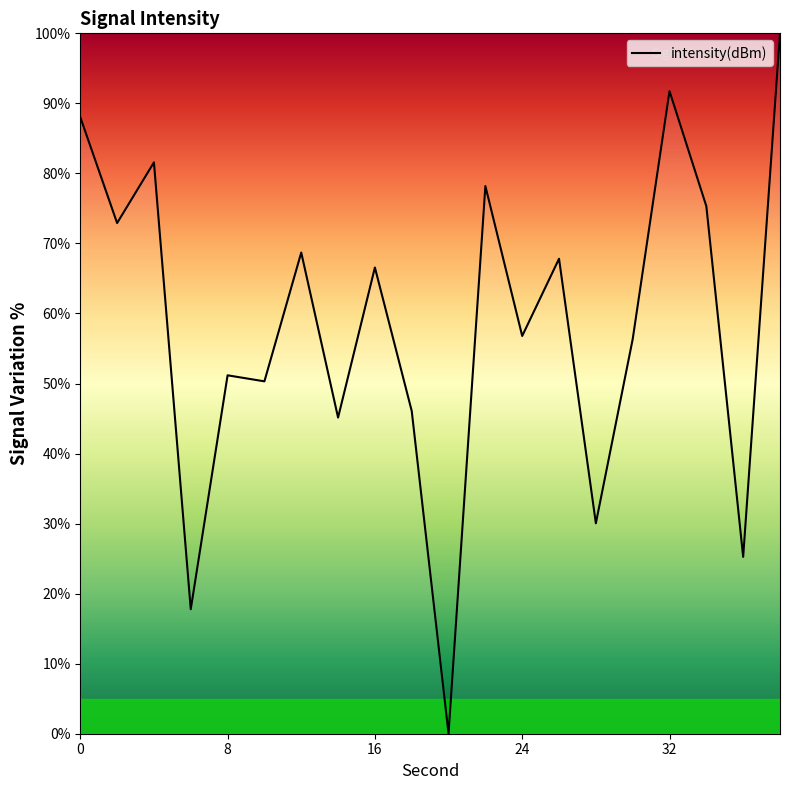

What is the difference between the maximum and minimum values?

100.0